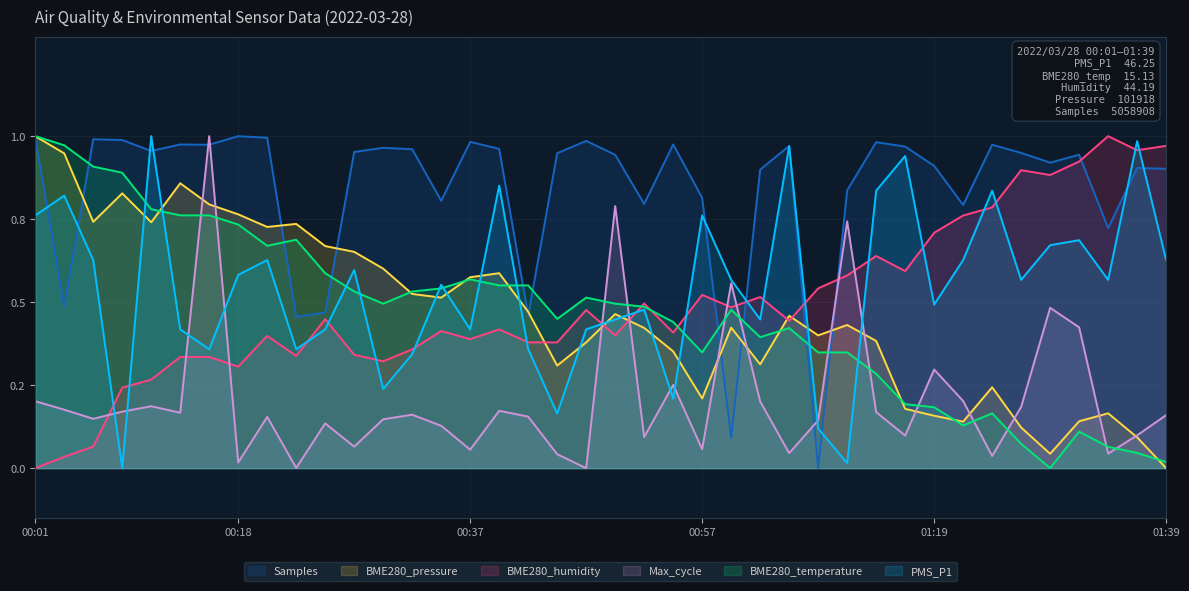

The value of BME280_temperature at 32 is 0.2. True or false?

False